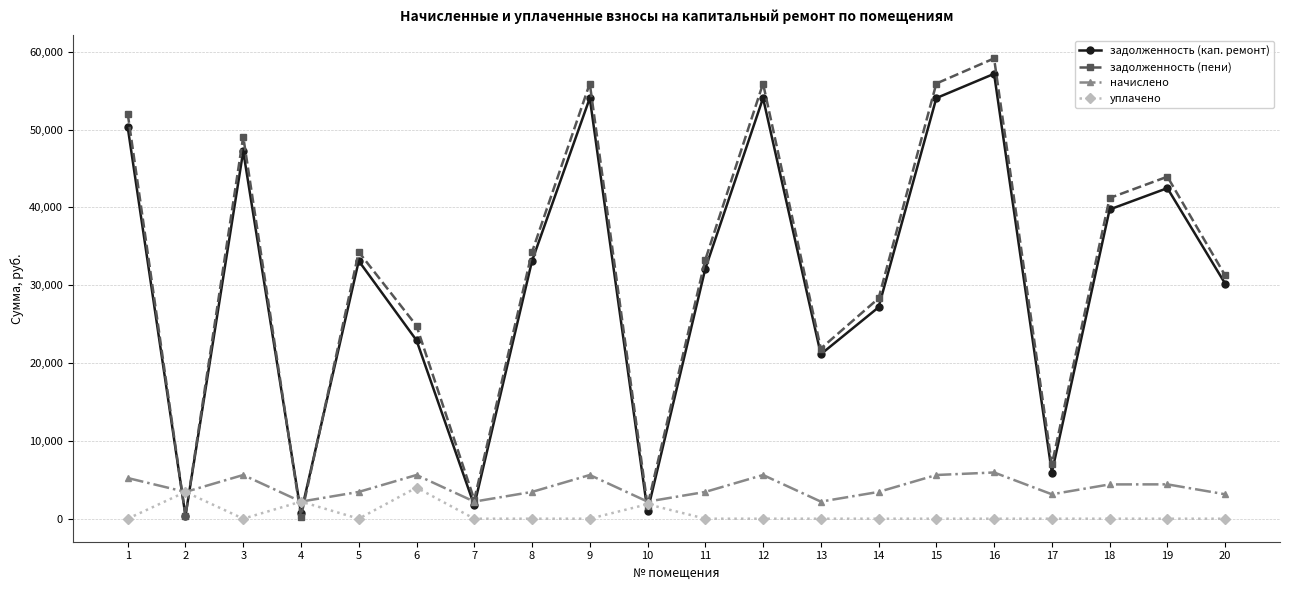

What is the value of the задолженность (кап. ремонт) point at the 19th from the left?

42473.5